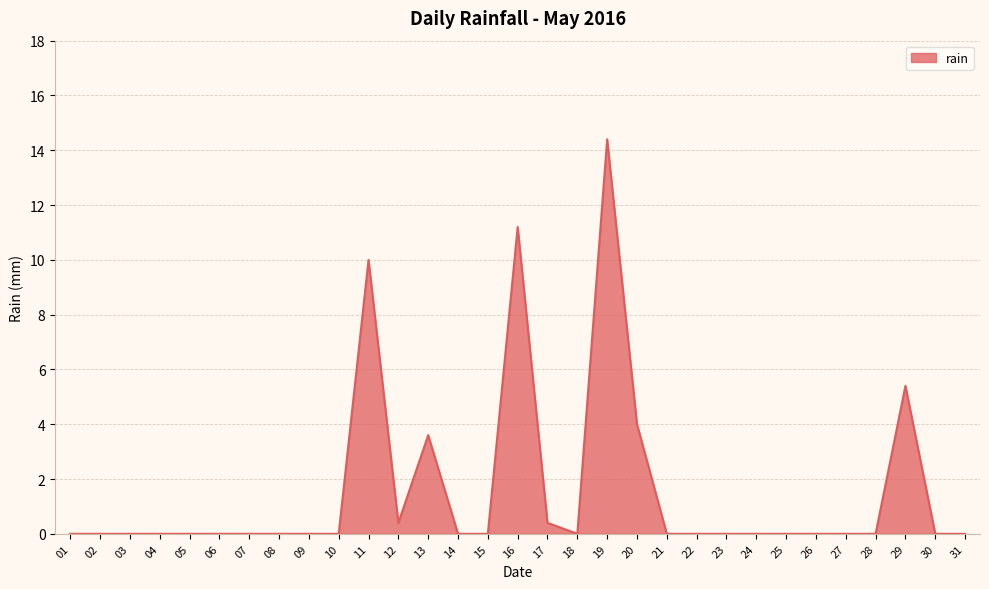

At which label is the value closest to 7?

29